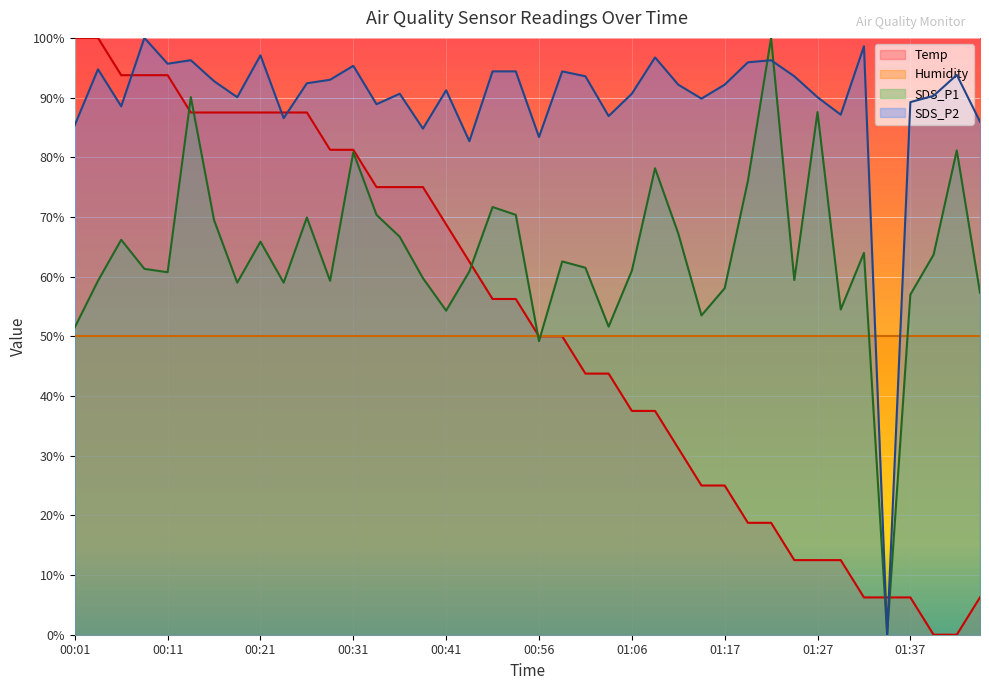

Where do SDS_P2 and Temp first cross each other?

00:06 and 00:08